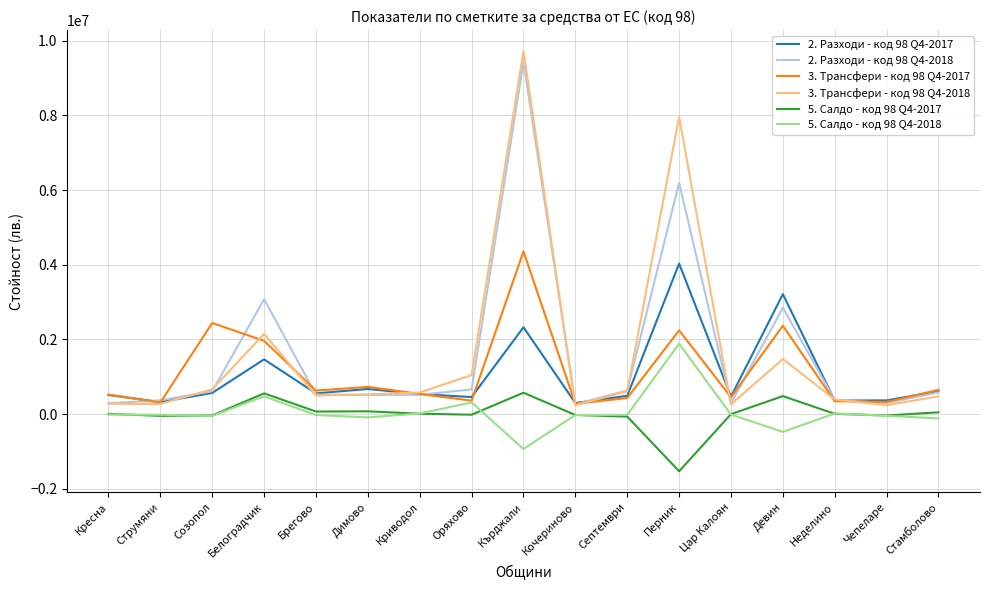

What is the average value of the 5. Салдо - код 98 Q4-2017 series?

5593